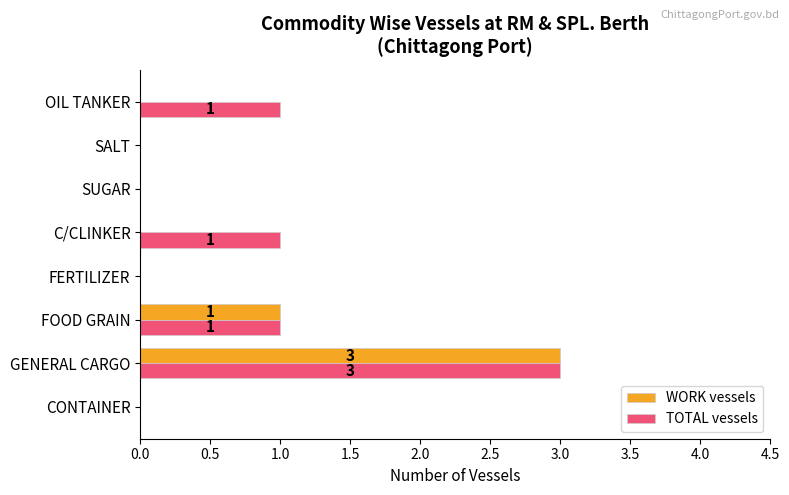

Which series changed the most between C/CLINKER and SUGAR?

TOTAL vessels